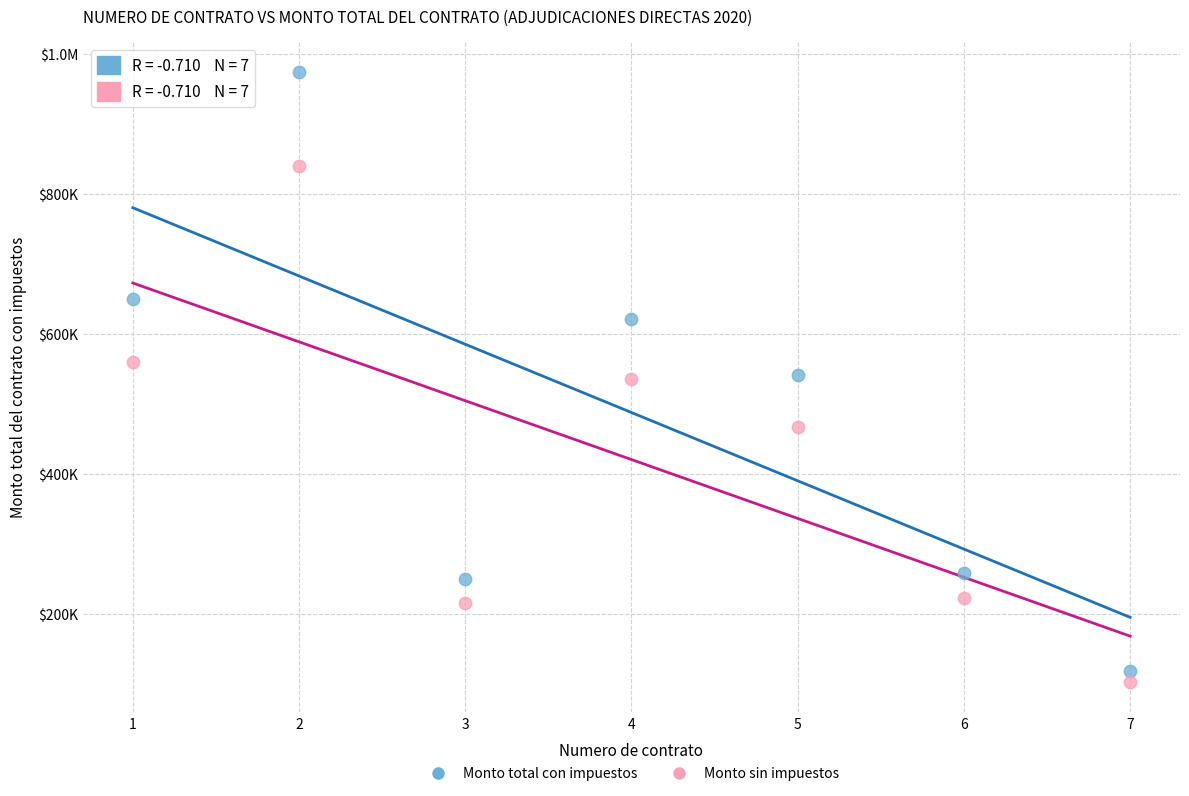

What are all the series names shown in the legend?

Monto total con impuestos, Monto sin impuestos